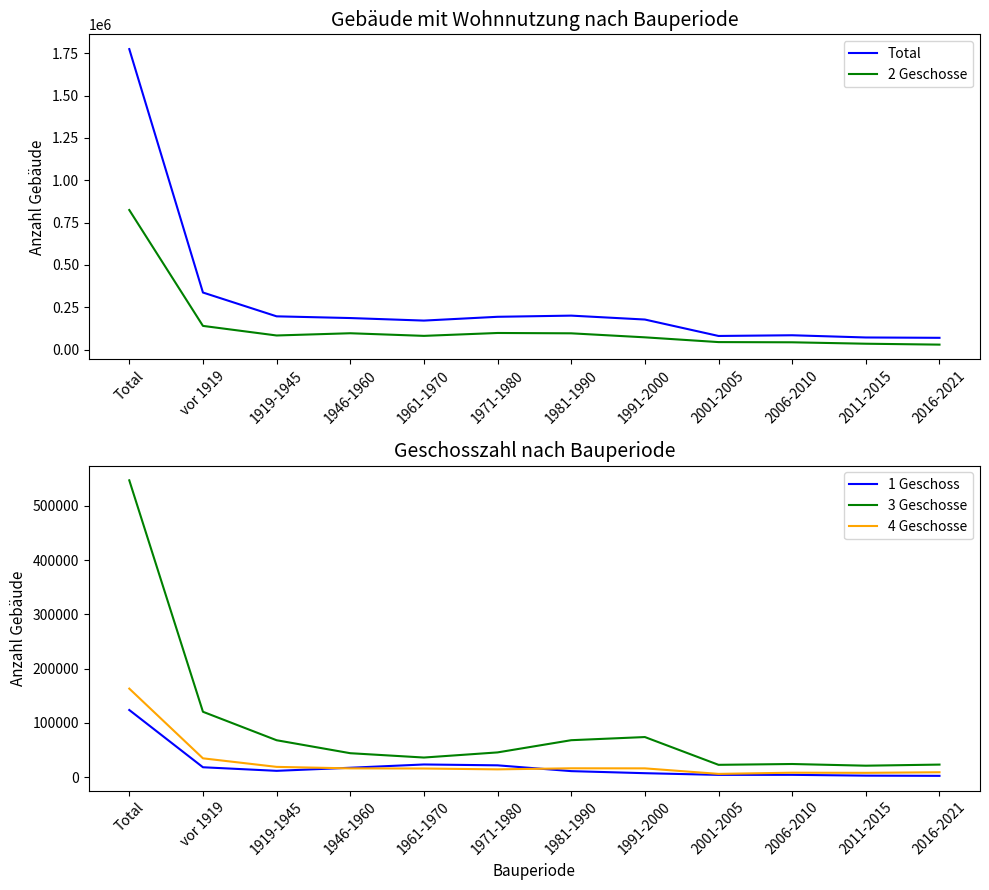

Which category has the lowest value across all series?

2016-2021